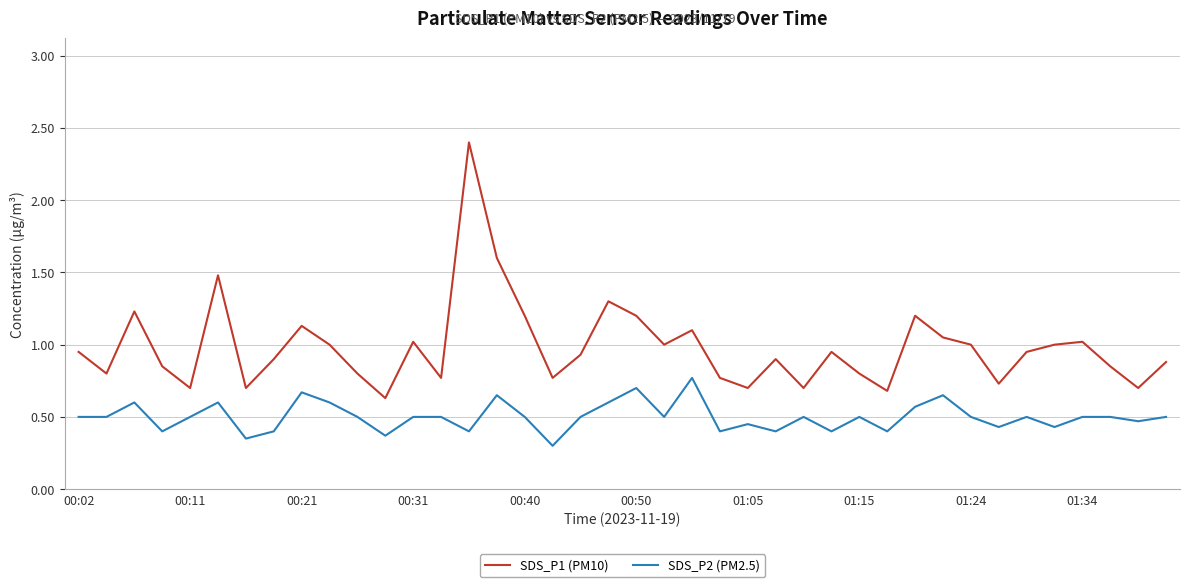

What is the maximum value shown in the chart?

2.4